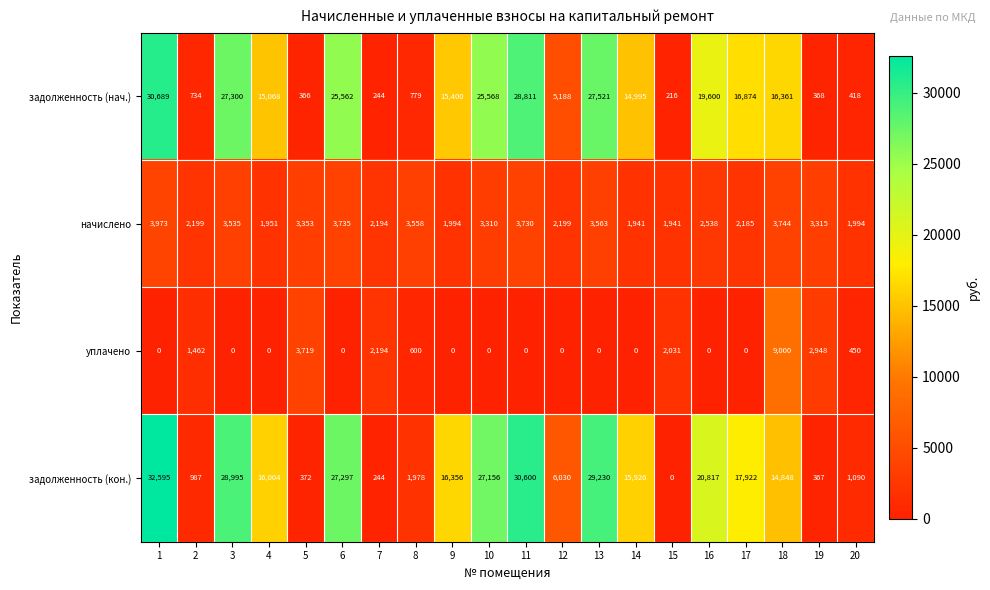

How many series are shown in this chart?

4